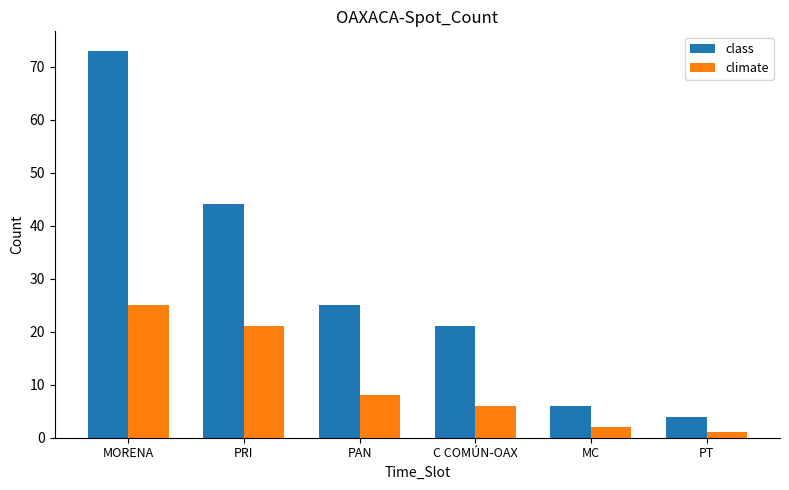

How many bars are there in total?

12